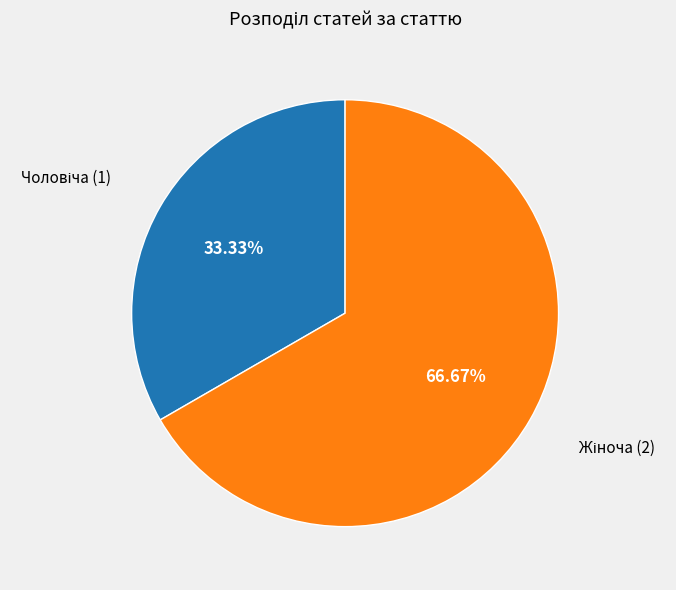

How many slices are in this pie chart?

2